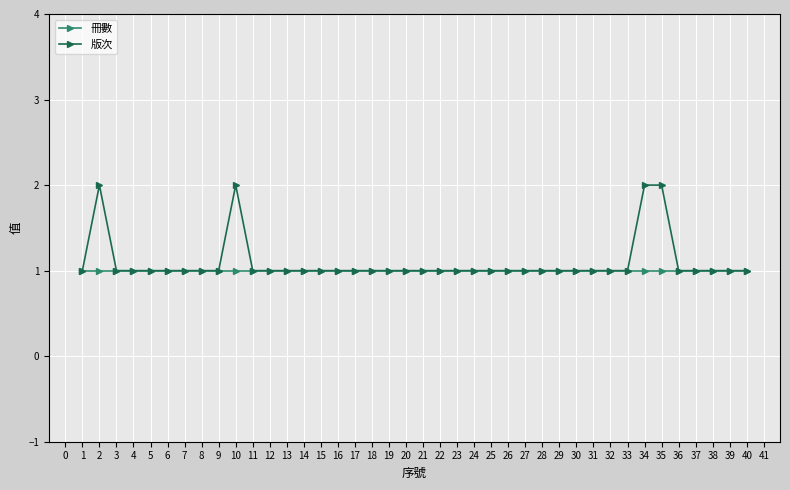

At 2, list the series in order from smallest to largest.

冊數, 版次